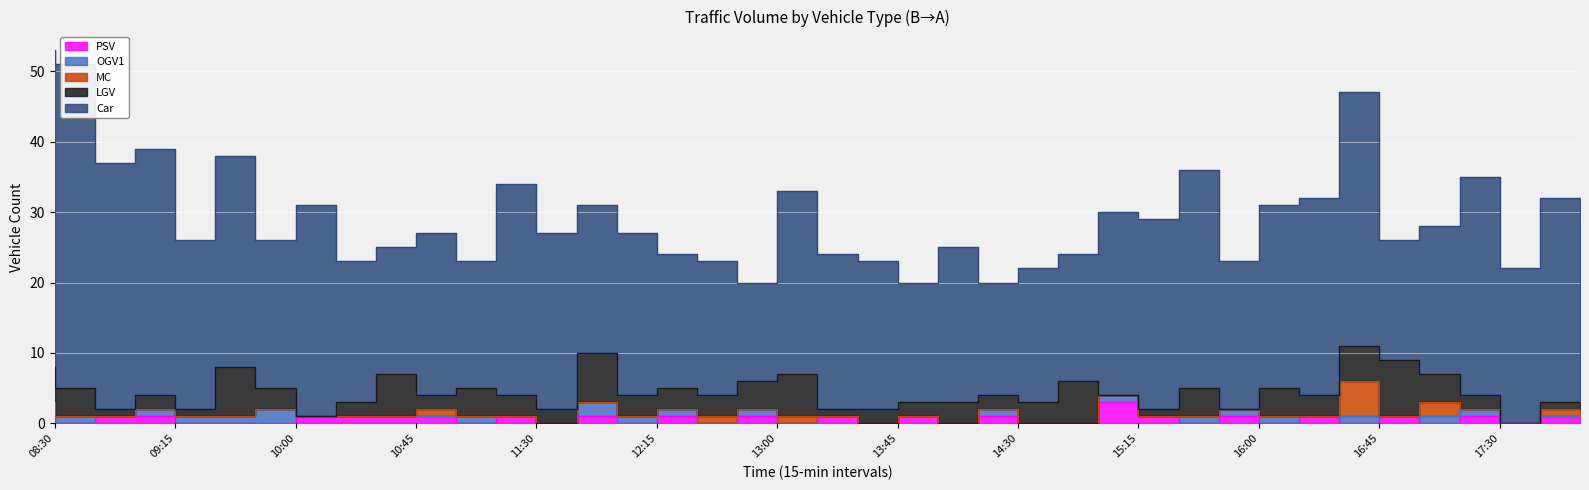

What is the greatest value displayed?

46